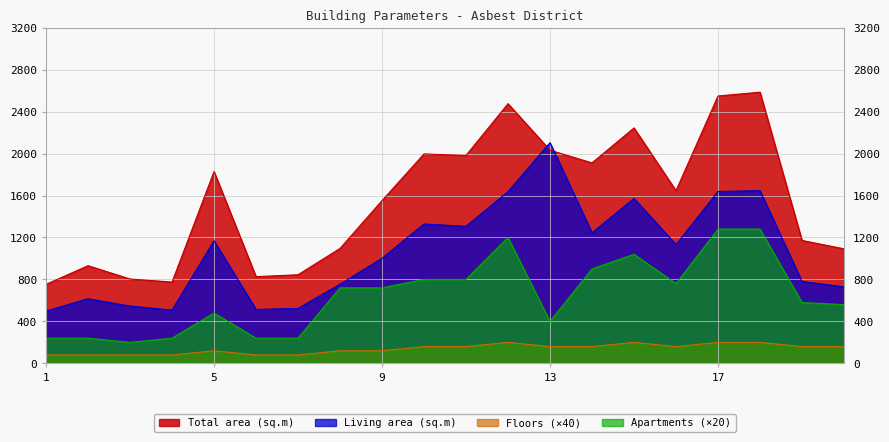

True or false: Living area (sq.m) has a value of 1001.9 at 9.

True